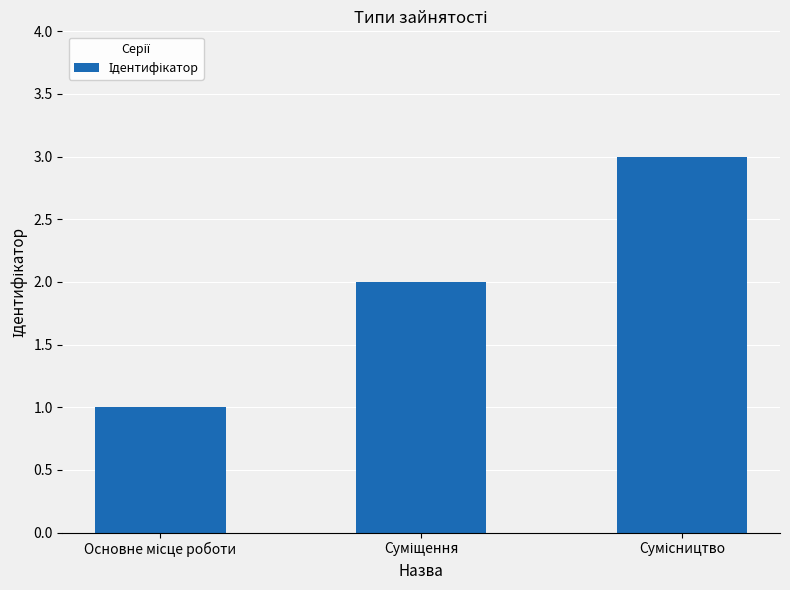

How many data points are less than 2?

1